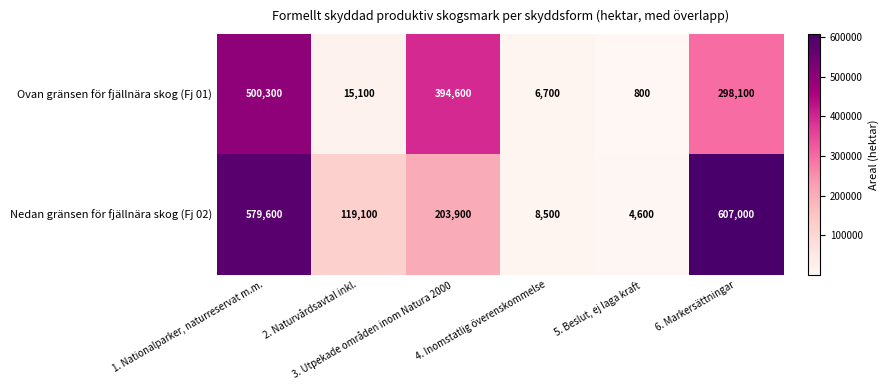

What is the spread (max minus min) of values at 5. Beslut, ej laga kraft?

3800